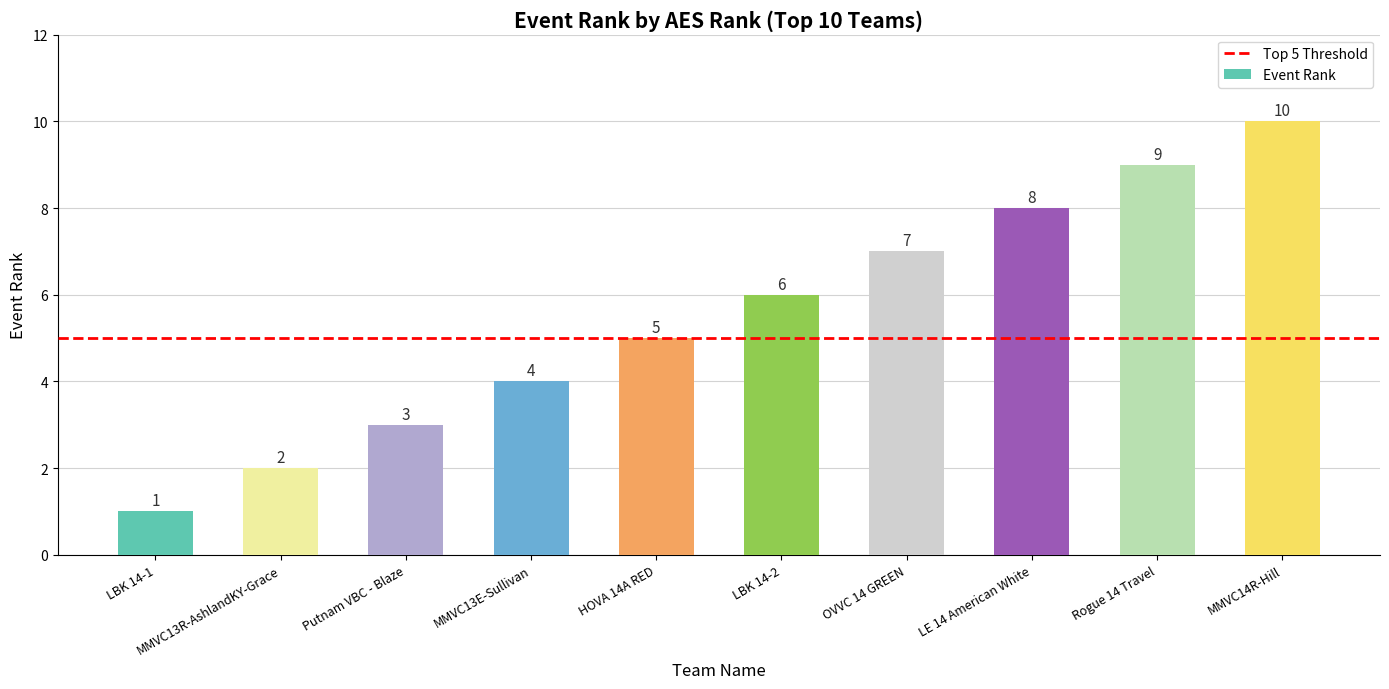

Are the bars grouped side by side (vs. stacked)?

No